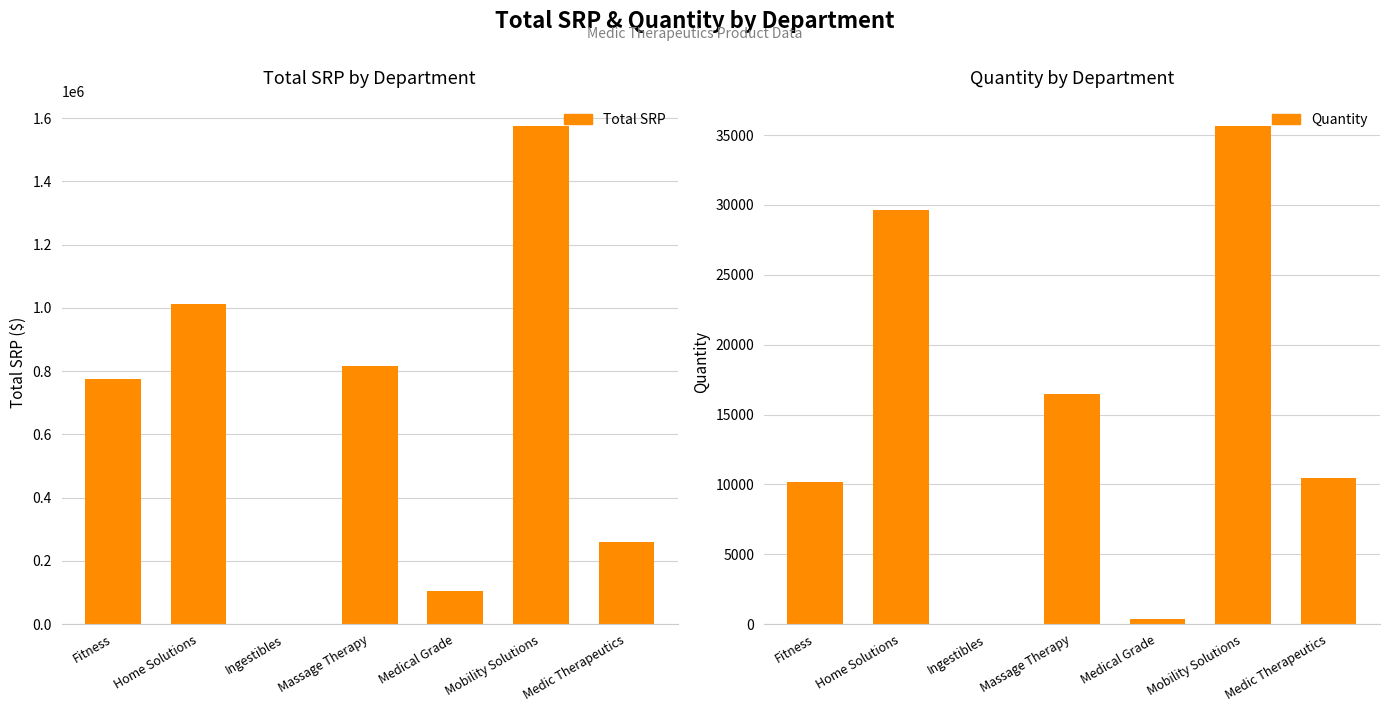

How many distinct data groups are displayed?

2